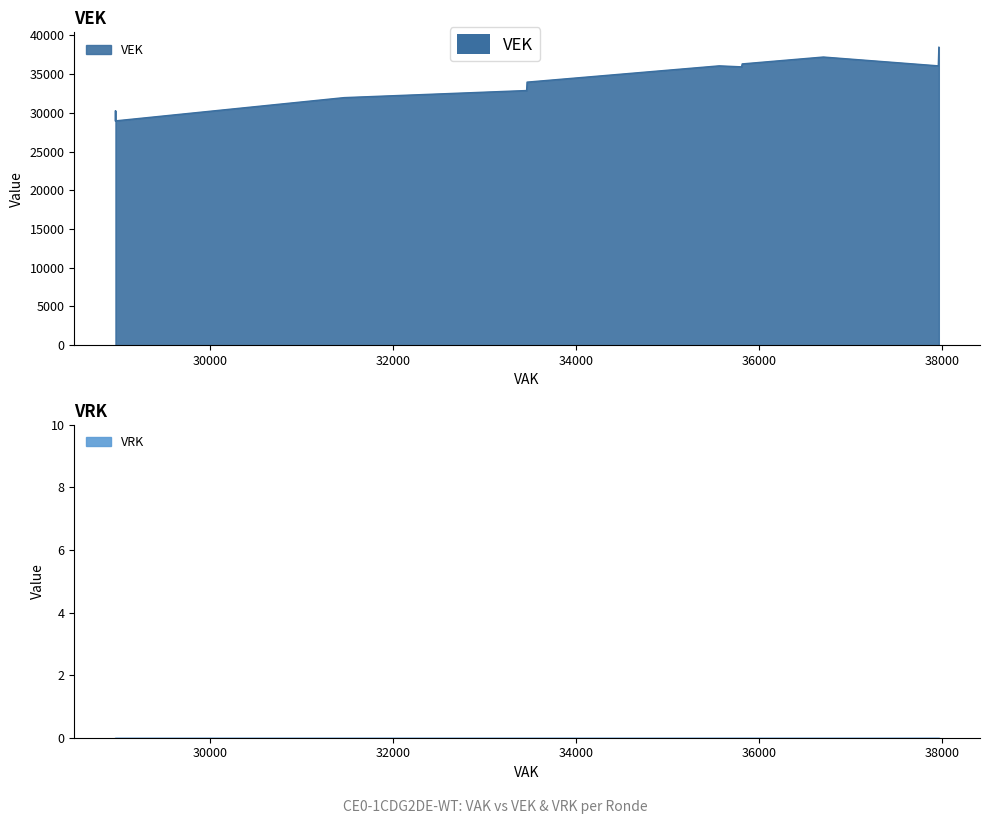

What are all the series names shown in the legend?

VEK, VRK